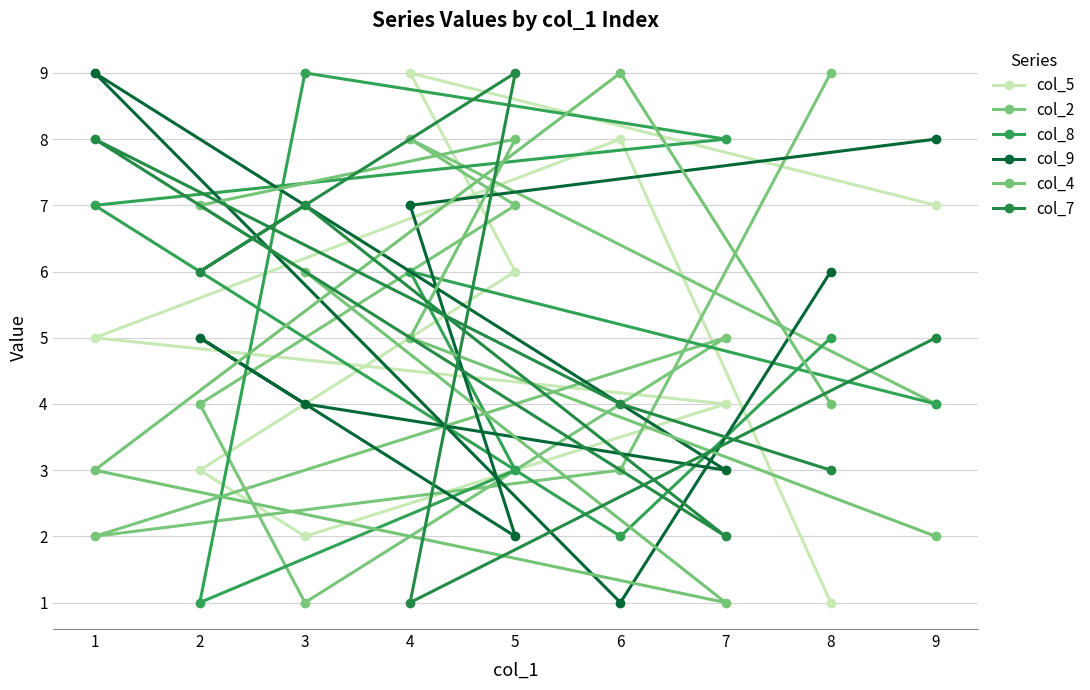

Is the value of col_8 at 3 greater than the value of col_4 at 7?

Yes